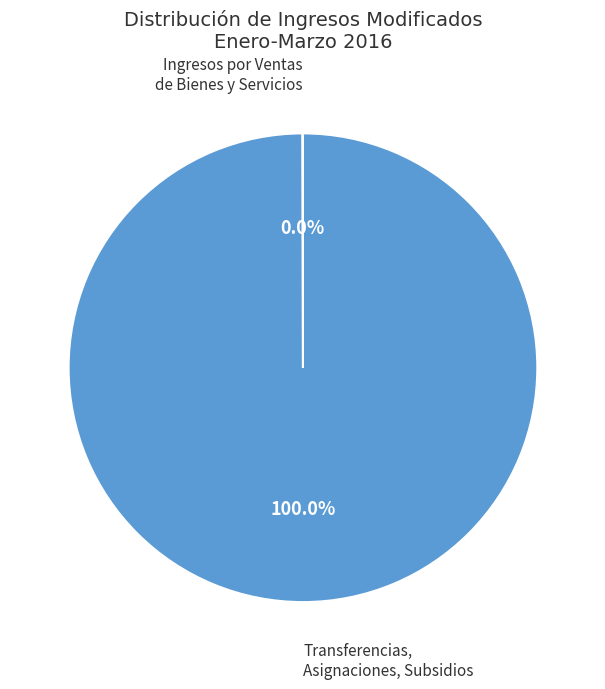

Is there any slice that represents more than half of the pie?

Yes